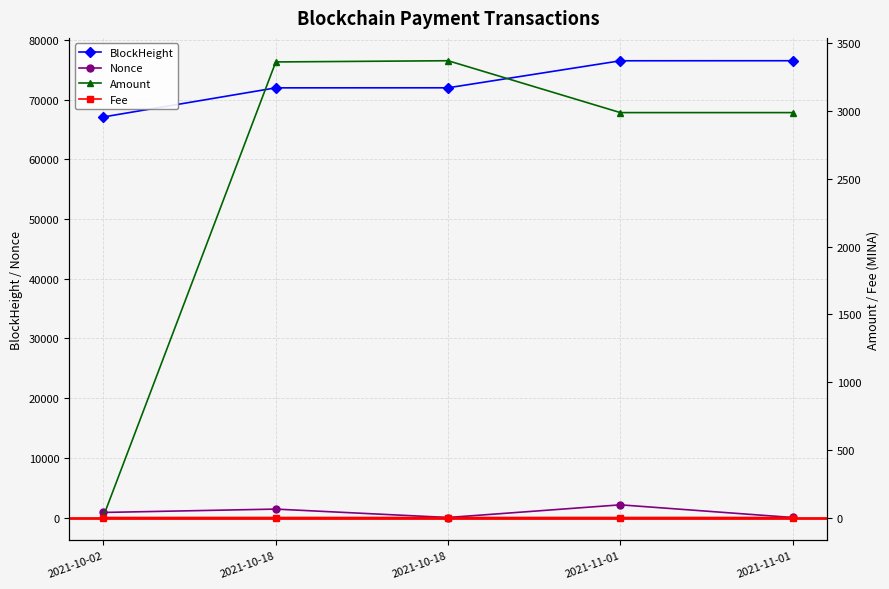

Where is the first local maximum for Fee?

2021-10-18